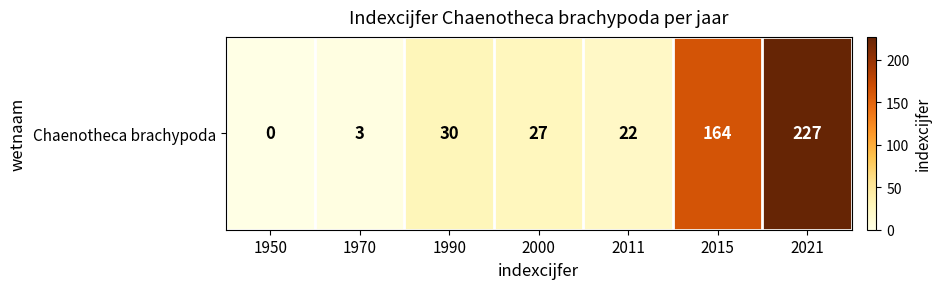

What is the sum of all values?

473